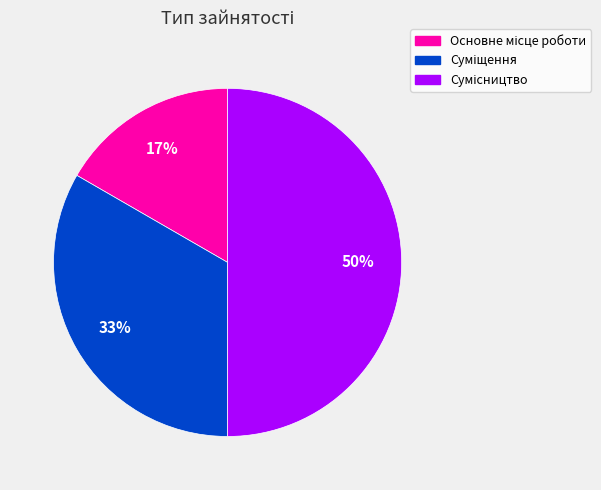

To the nearest percent, what is the average slice percentage?

33%